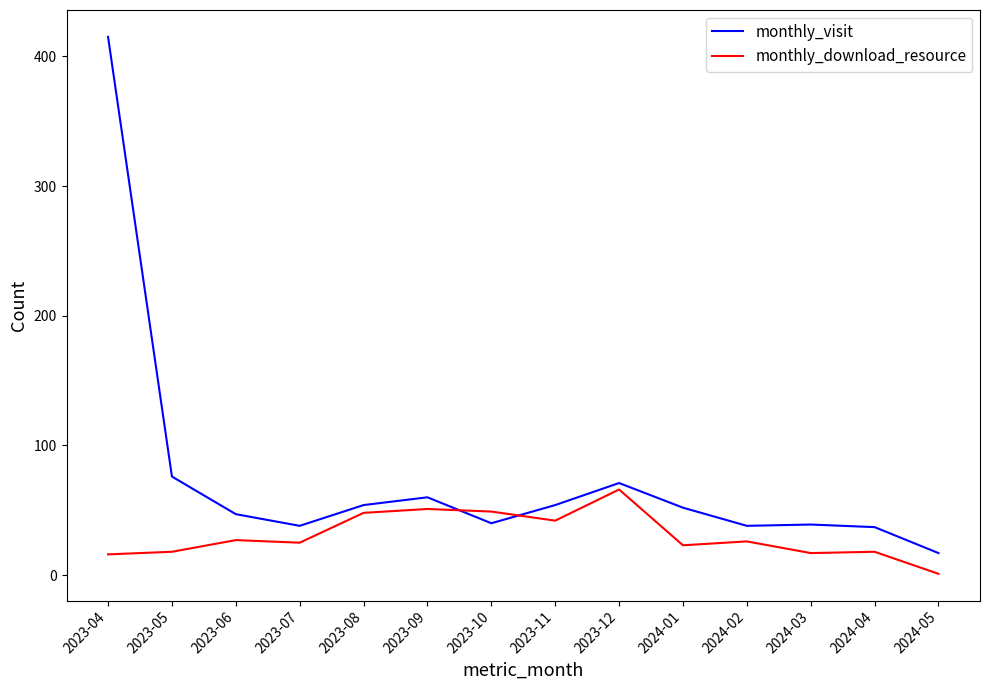

Is it true that monthly_download_resource equals 42 at 2023-11?

True